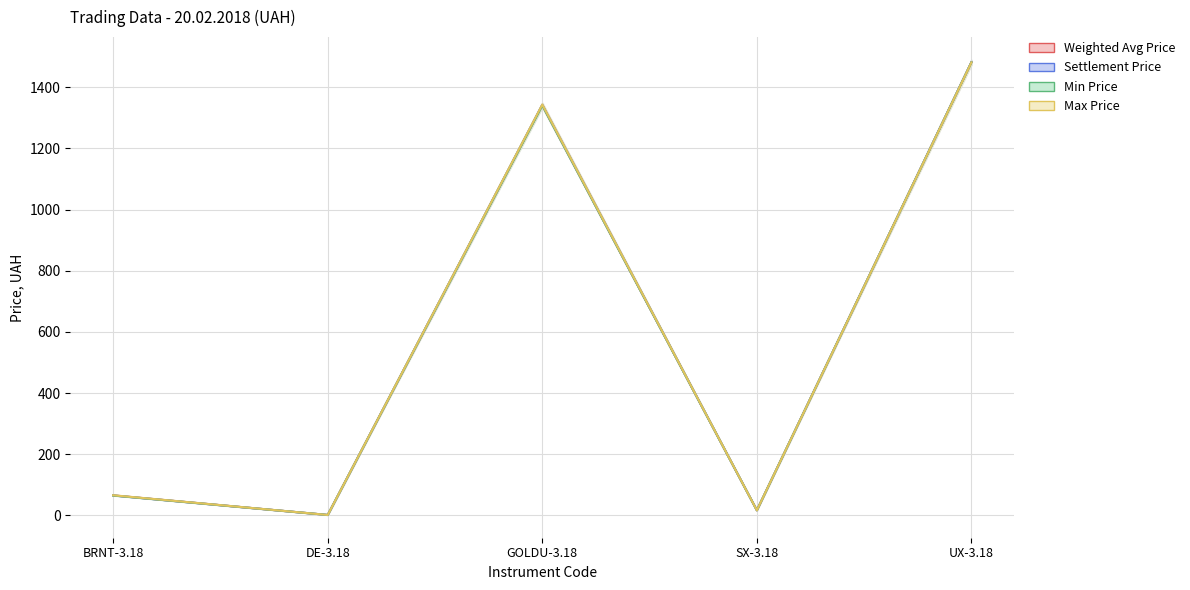

Reading left to right, extract all data points from this chart.

Weighted Avg Price: 65.3	1.2	1341.3	16.5	1481.4
Settlement Price: 65.0	1.2	1342.8	16.6	1482.2
Min Price: 64.9	1.2	1340.4	16.4	1481.4
Max Price: 65.7	1.2	1343.6	16.6	1481.4